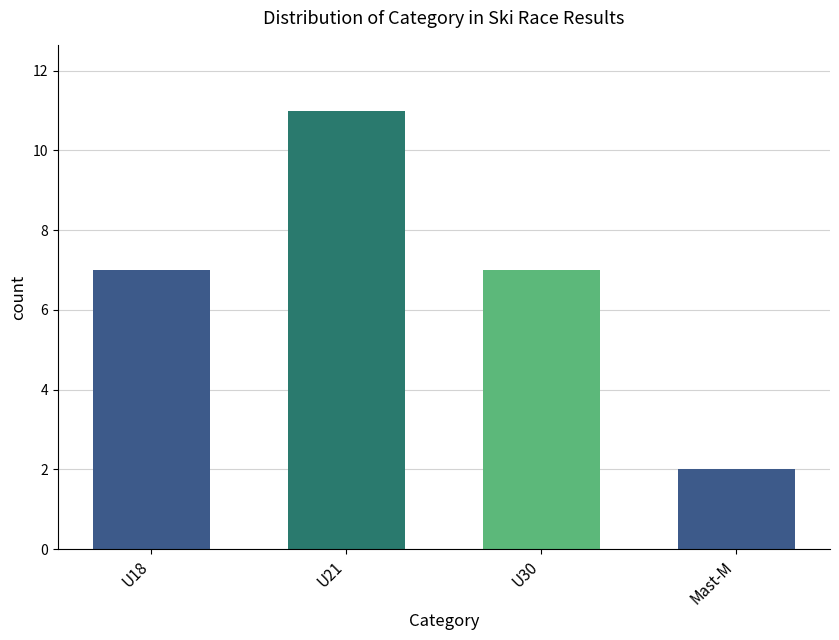

Count the values in the range 7 to 11.

3